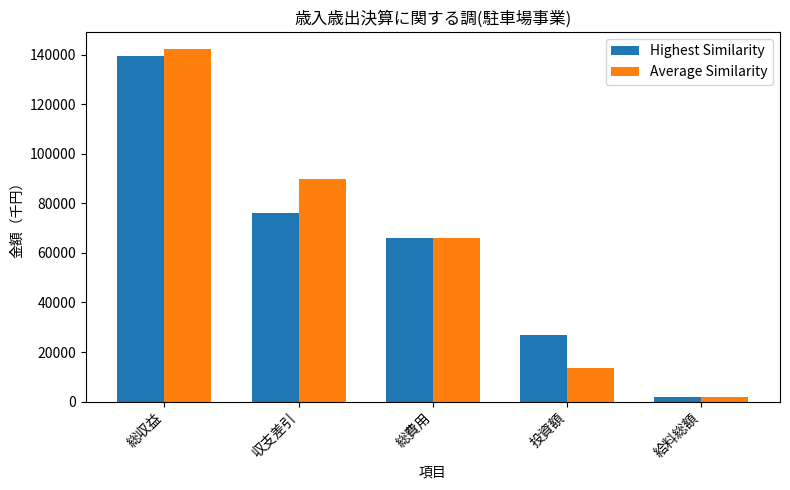

The Average Similarity series shows 13639 at 投資額. True or false?

True